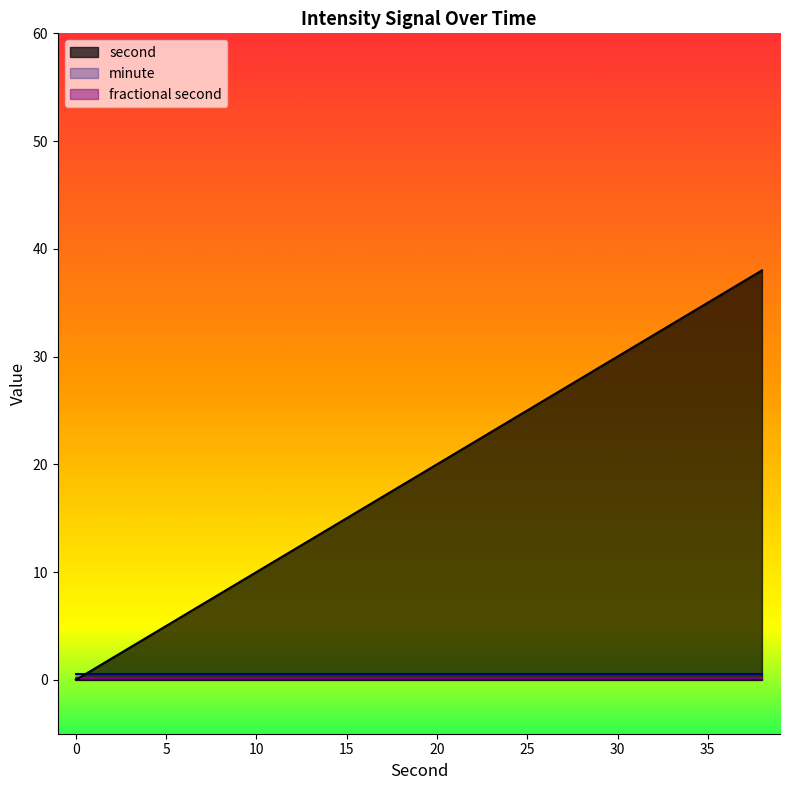

What is the difference between the highest and lowest values at 24?

24